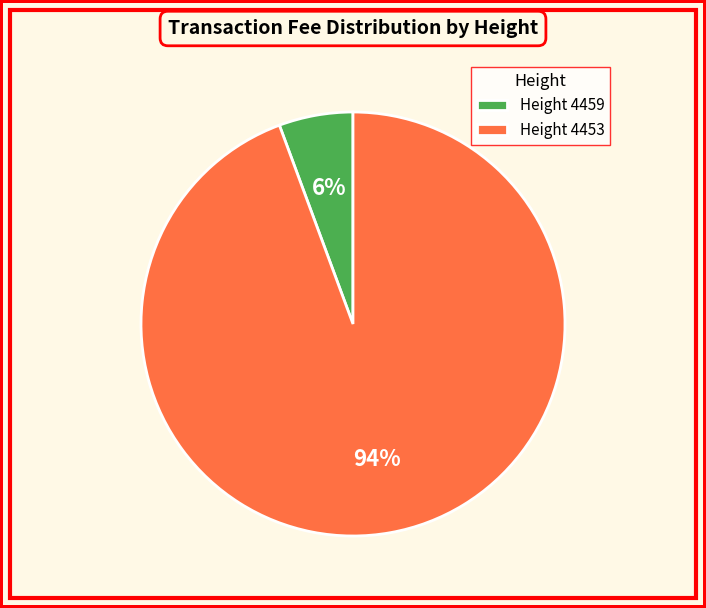

What is the majority slice?

Height 4453